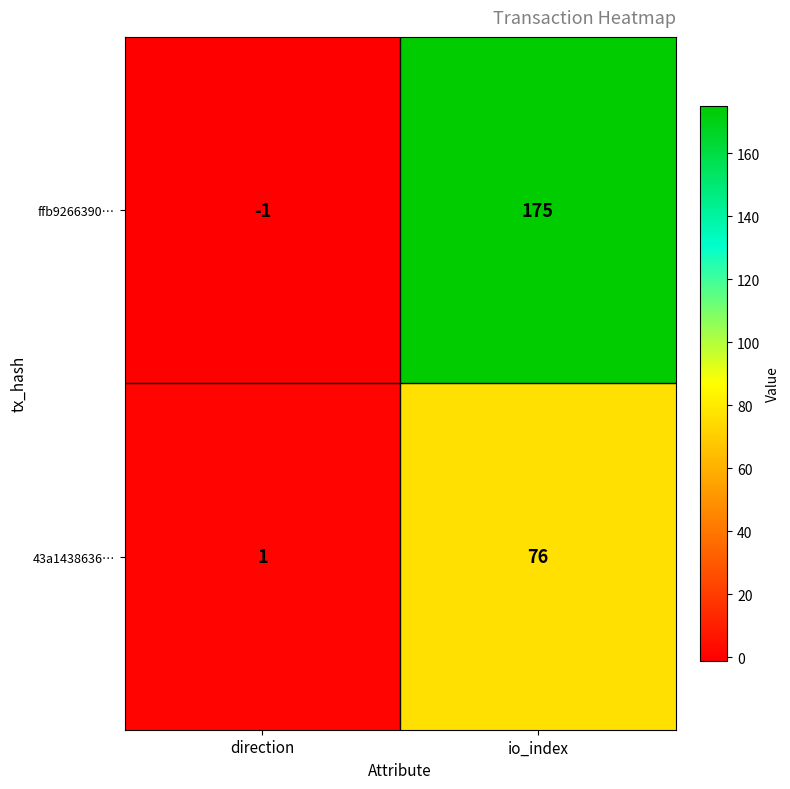

Between direction and io_index, which series saw the biggest shift?

ffb9266390…